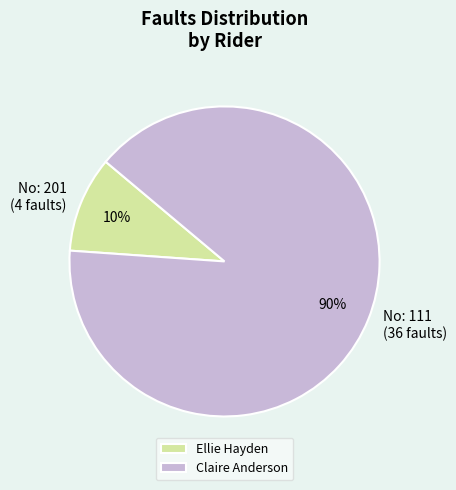

Rank the categories by value from lowest to highest.

Ellie Hayden, Claire Anderson